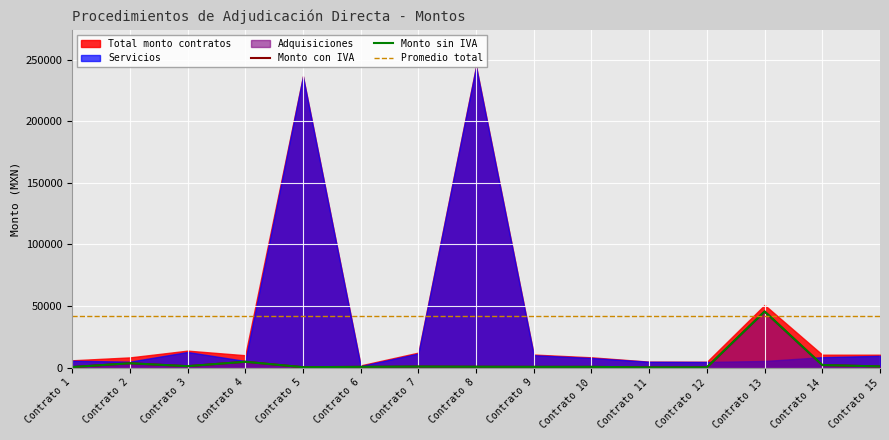

At how many categories does at least one series exceed 19249?

15